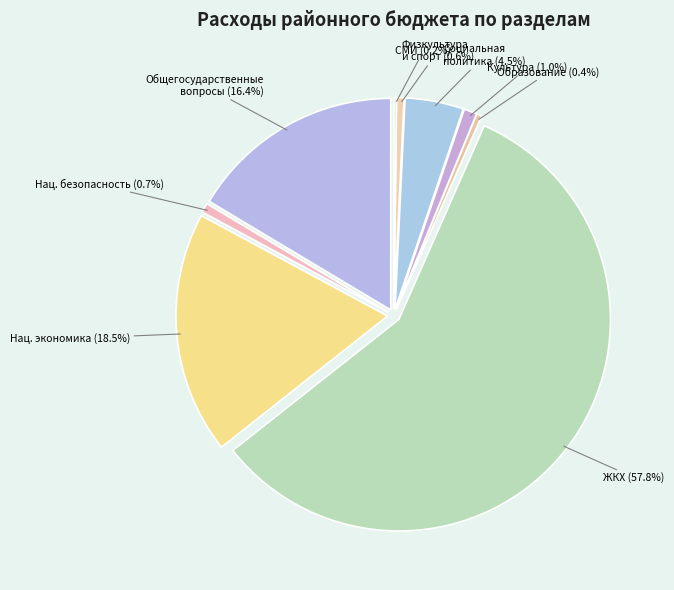

What percentage is NOT represented by ОБЩЕГОСУДАРСТВЕННЫЕ ВОПРОСЫ?

83.6%